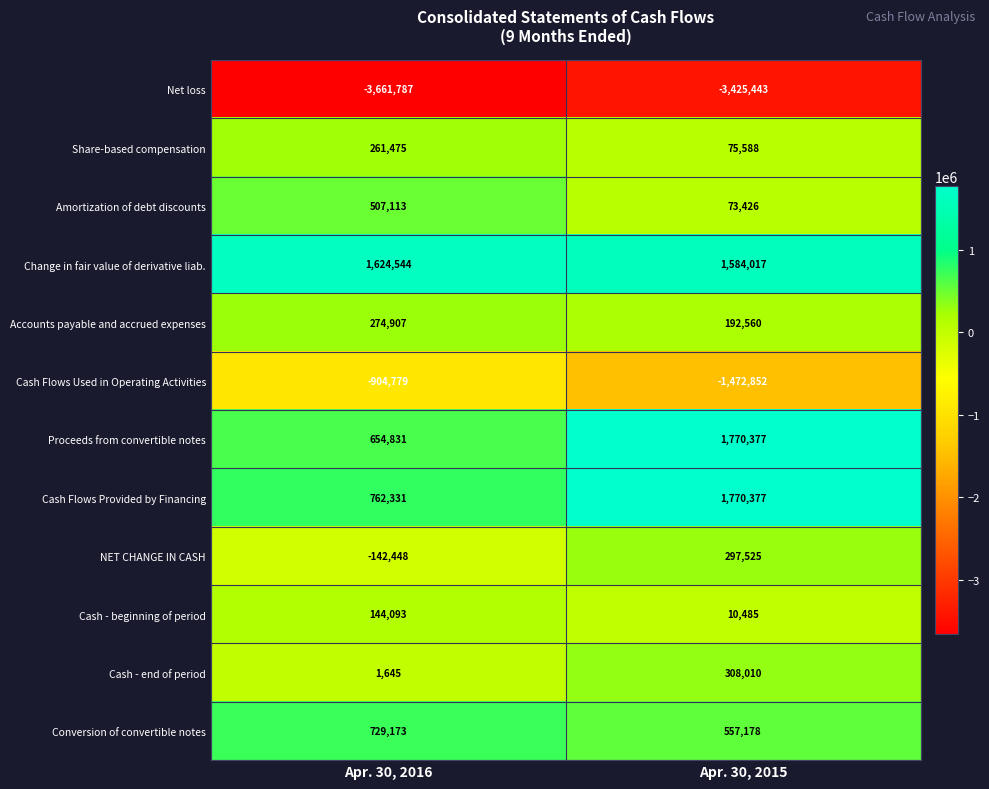

What is the maximum value shown in the chart?

1770377